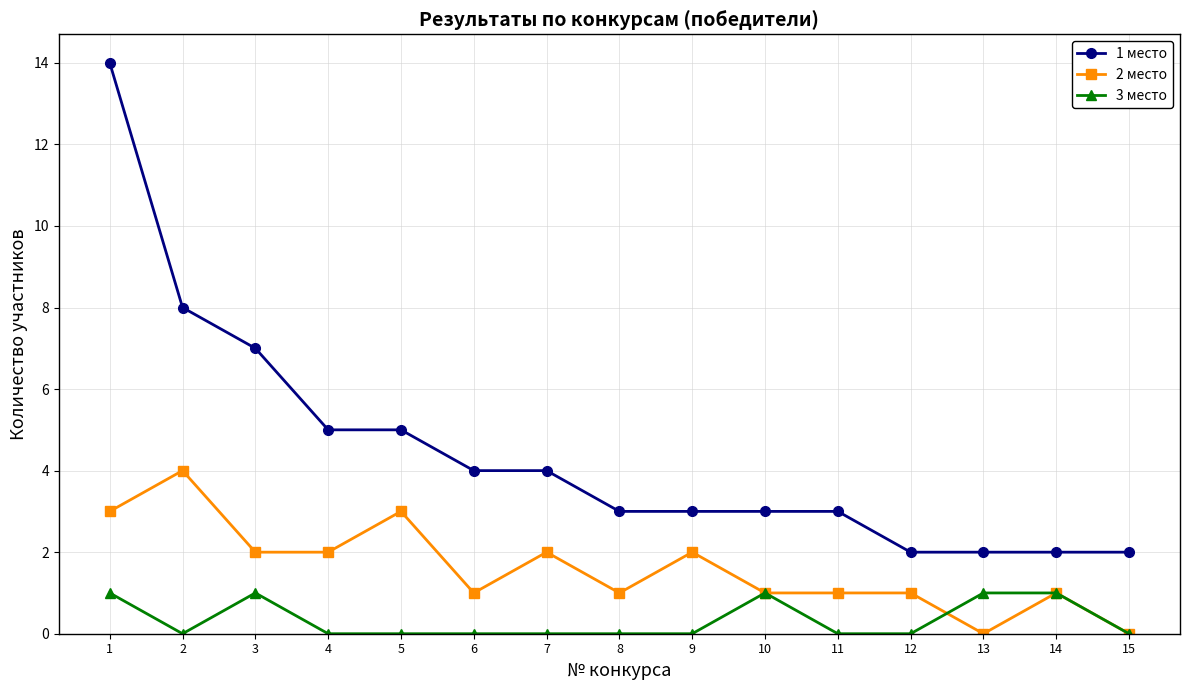

Does the chart have visible grid lines?

Yes